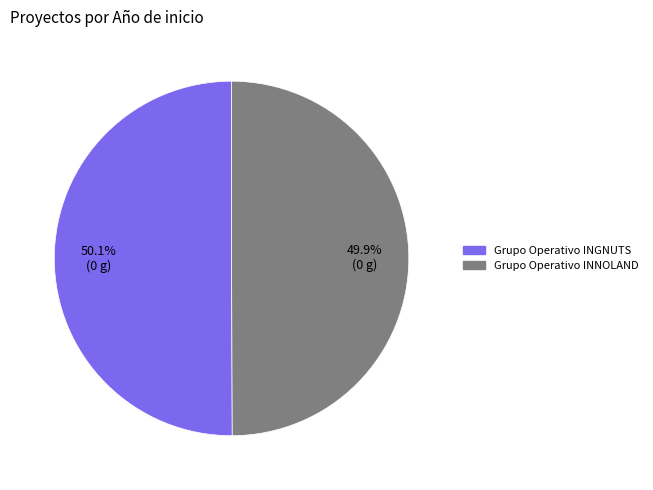

What percentage is the Grupo Operativo INNOLAND slice, to the nearest percent?

50%